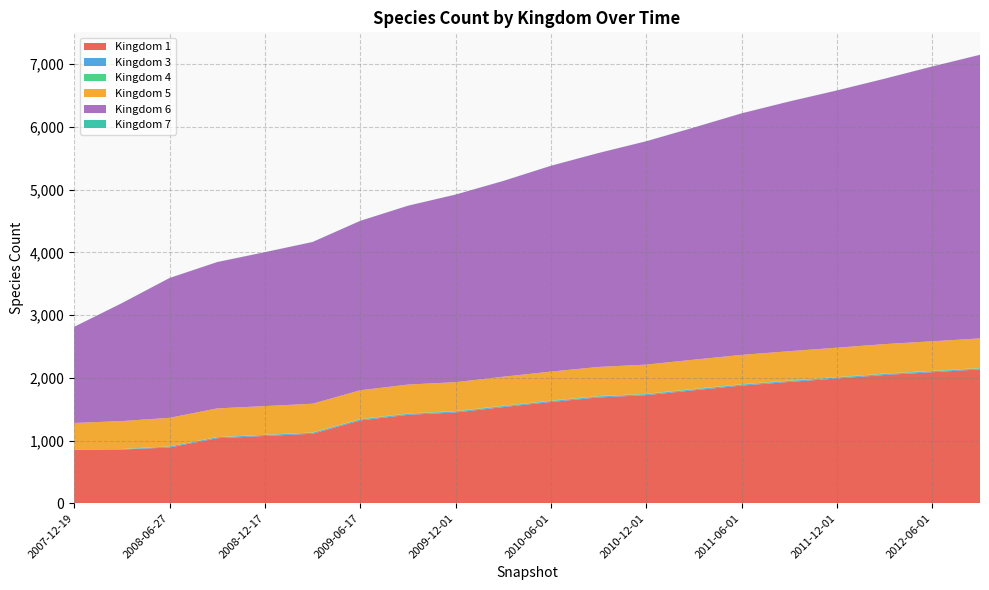

Reading right to left, what are all the values shown in this chart?

1: 2134	2089	2045	1989	1934	1876	1801	1723	1687	1614	1533	1447	1410	1320	1108	1073	1037	889	856	851
3: 14	14	14	14	14	14	14	14	14	14	14	14	14	14	14	14	14	14	5	5
4: 8	8	8	8	8	8	8	8	8	8	8	8	8	8	7	4	4	4	4	4
5: 472	471	470	469	468	467	466	465	464	463	462	461	460	459	458	458	457	455	445	420
6: 4520	4380	4230	4100	3980	3850	3700	3560	3410	3280	3120	2990	2850	2700	2577	2453	2332	2228	1879	1532
7: 1	1	1	1	1	1	1	1	1	1	1	1	1	1	1	1	1	1	1	1